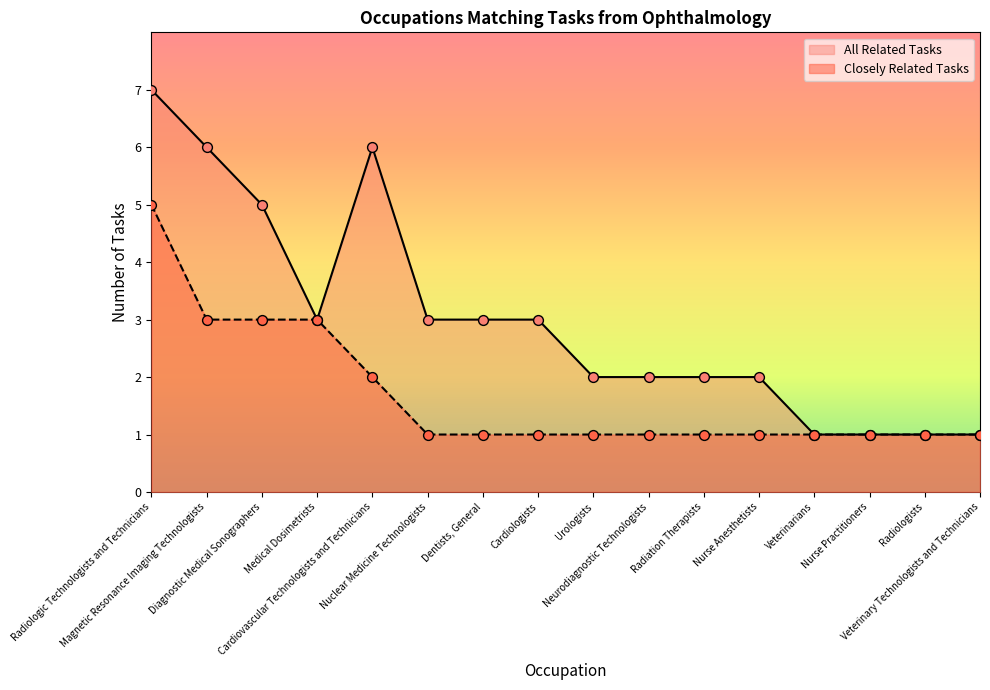

At which category is the sum across all series the highest?

Radiologic Technologists and Technicians